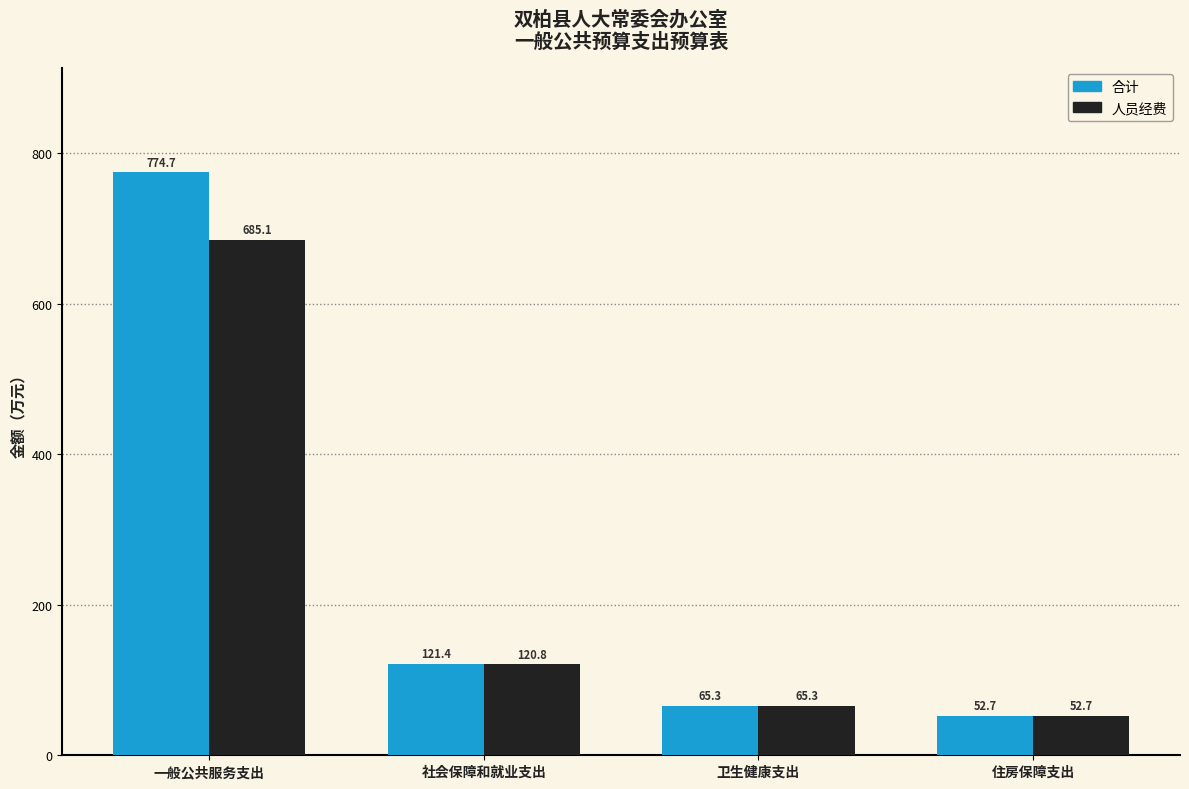

At which label does 合计 first exceed 121?

一般公共服务支出